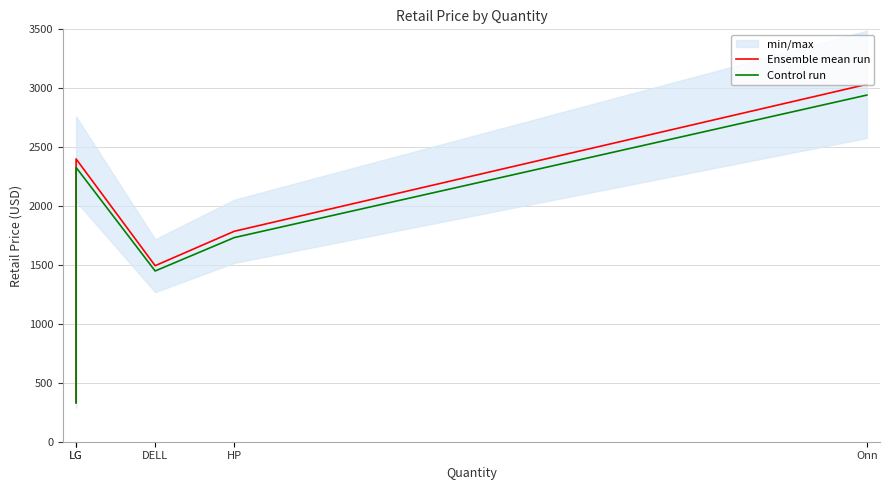

What is the label of the 2nd point from the left?

LG